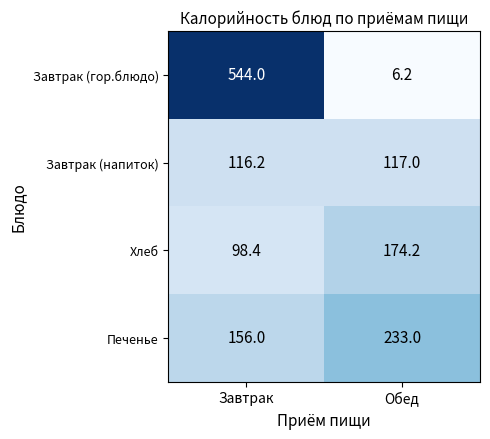

Read the Завтрак (гор.блюдо) value at Завтрак.

544.0